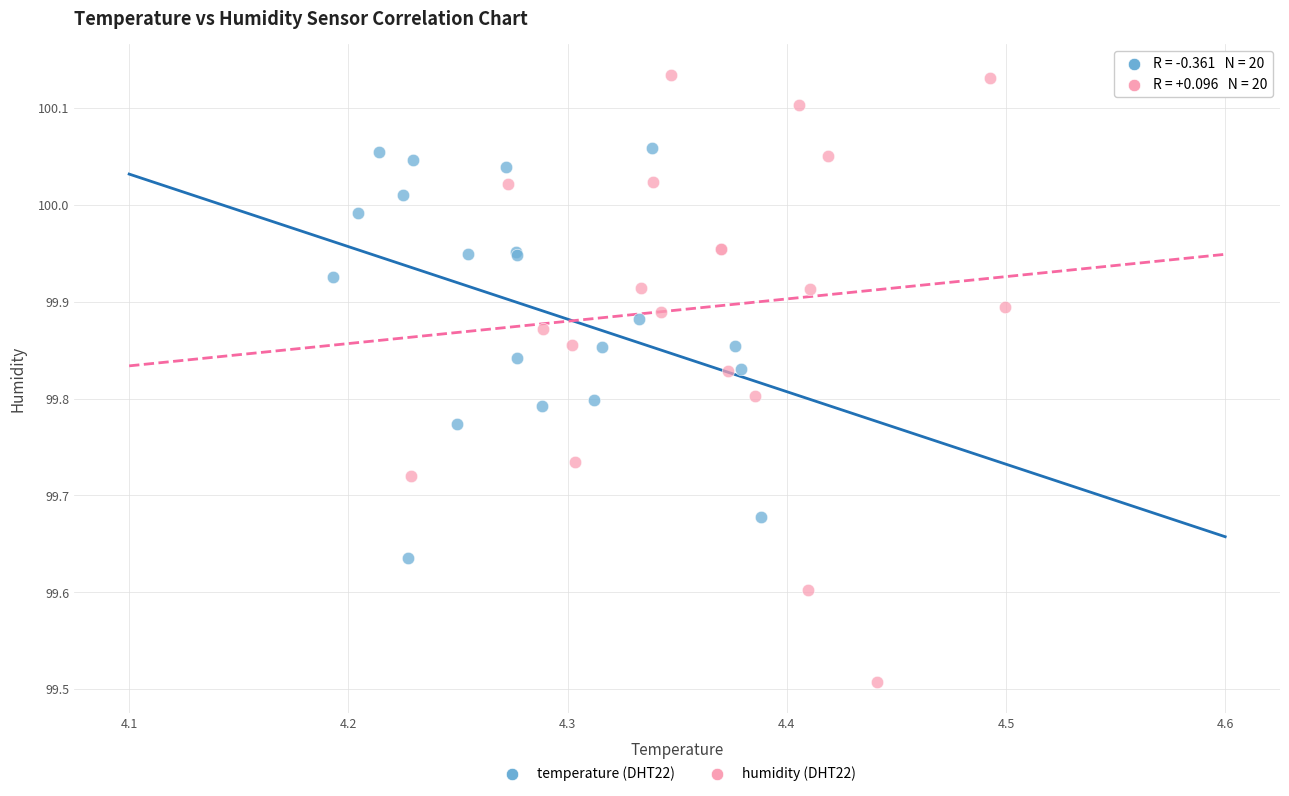

Which series reaches the minimum Y coordinate?

humidity (DHT22)